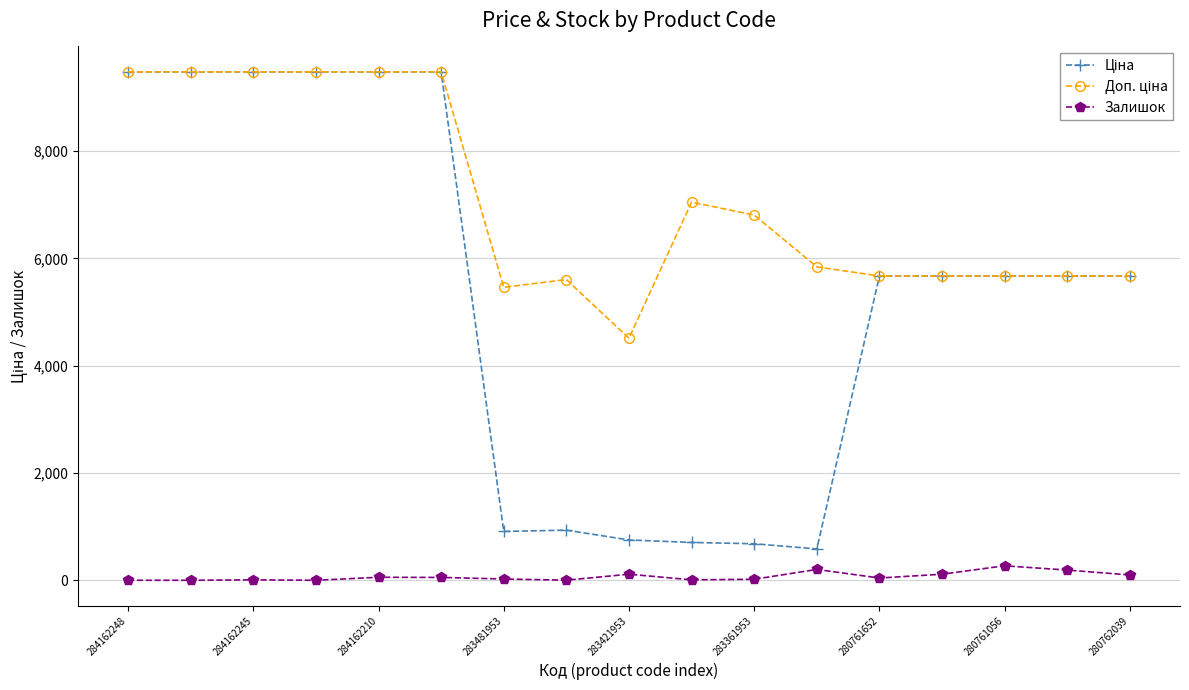

True or false: Залишок has more than 1 points higher than both neighbors.

True